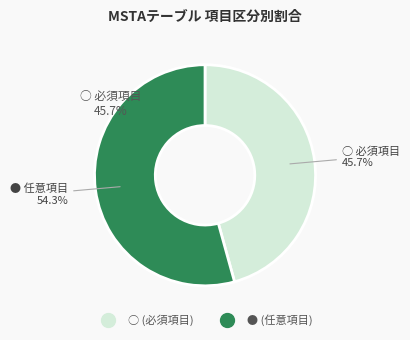

Rank the categories by value from lowest to highest.

○, ●